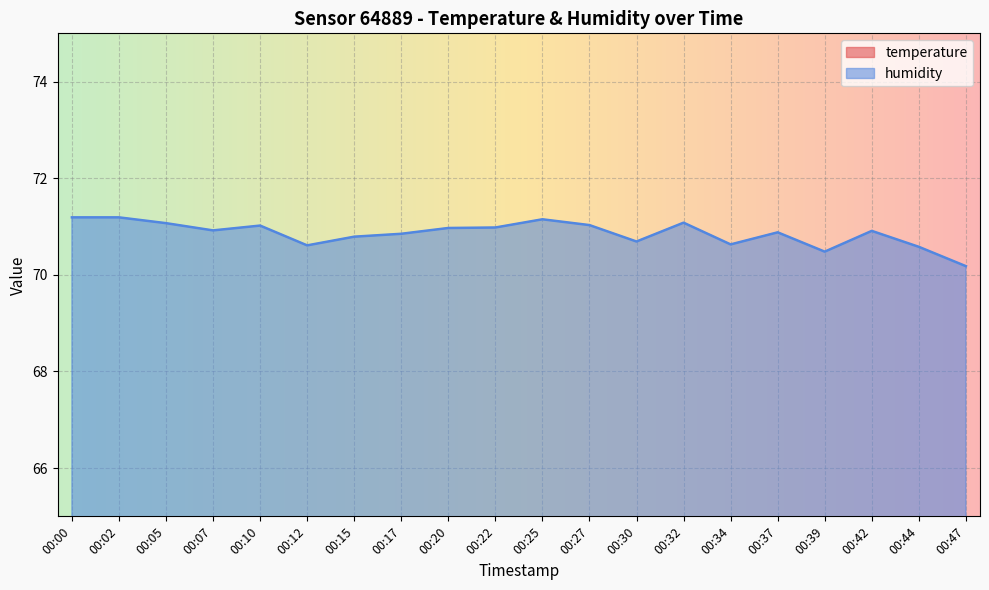

At how many categories does at least one series exceed 17?

20